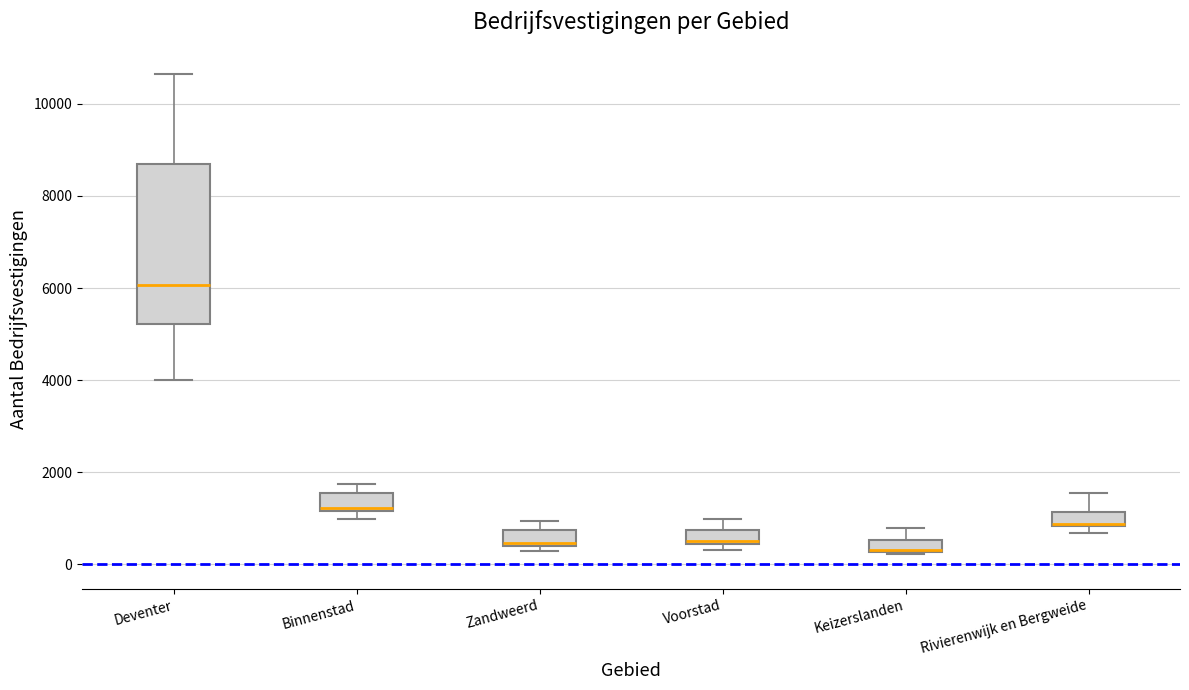

Where is the lower edge of the box for Keizerslanden on the y-axis? The values are not printed on the chart, so give them approximately, as read against the axis.

200